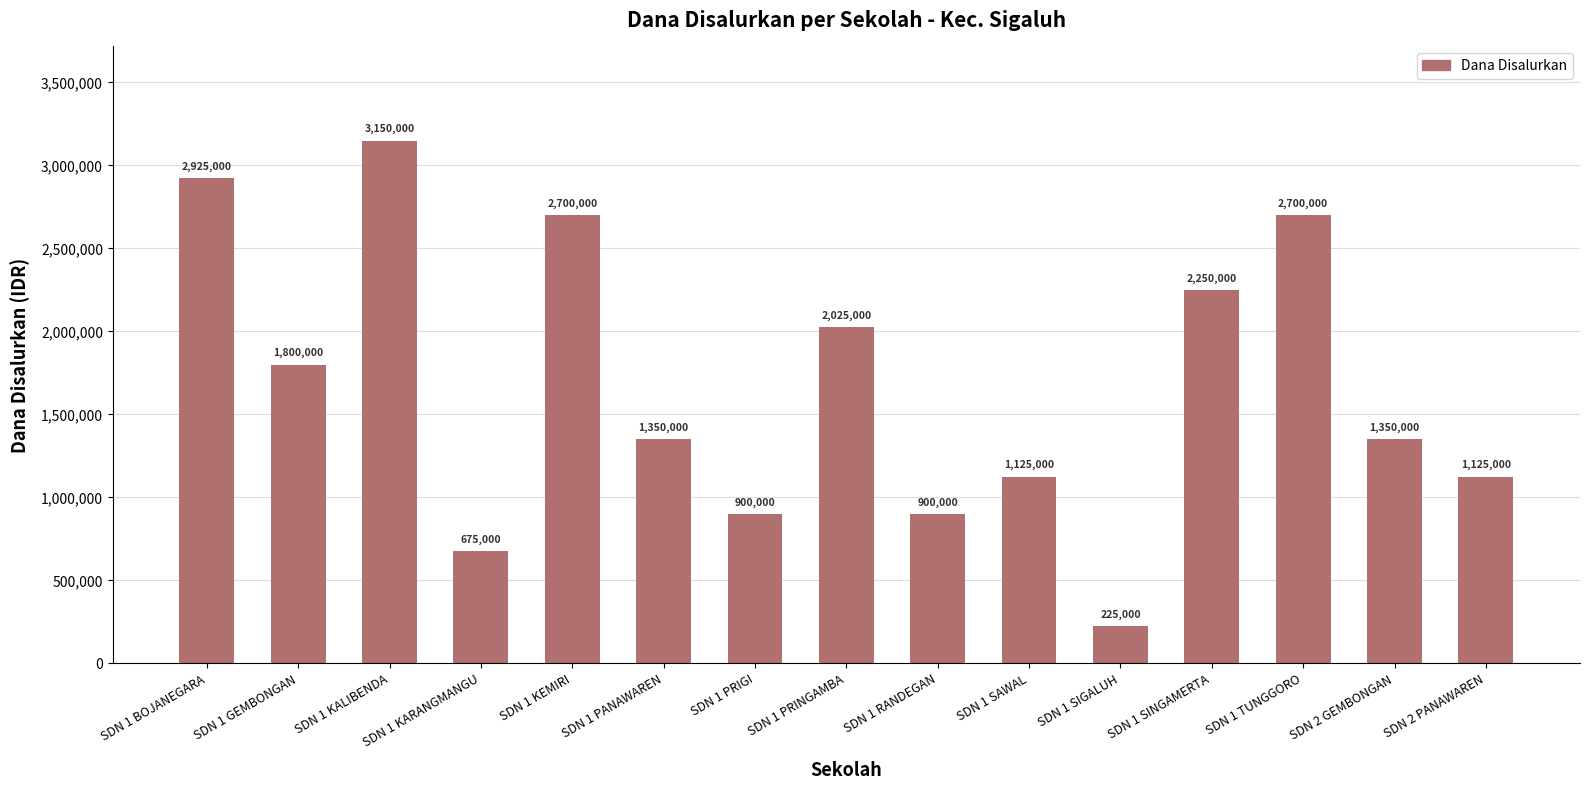

Reading left to right, transcribe all the data shown in this chart.

2925000	1800000	3150000	675000	2700000	1350000	900000	2025000	900000	1125000	225000	2250000	2700000	1350000	1125000